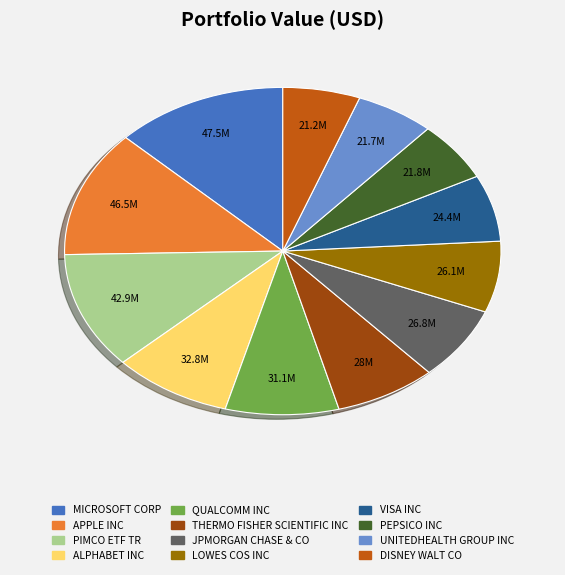

Does MICROSOFT CORP account for over 50% of the chart?

No